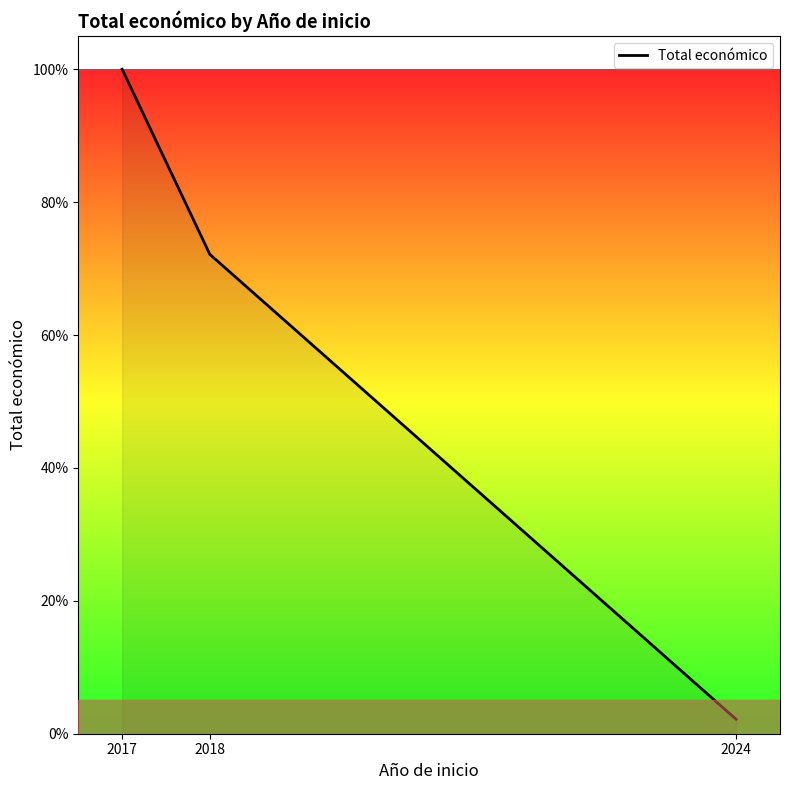

Read the value at 2024.

2.2